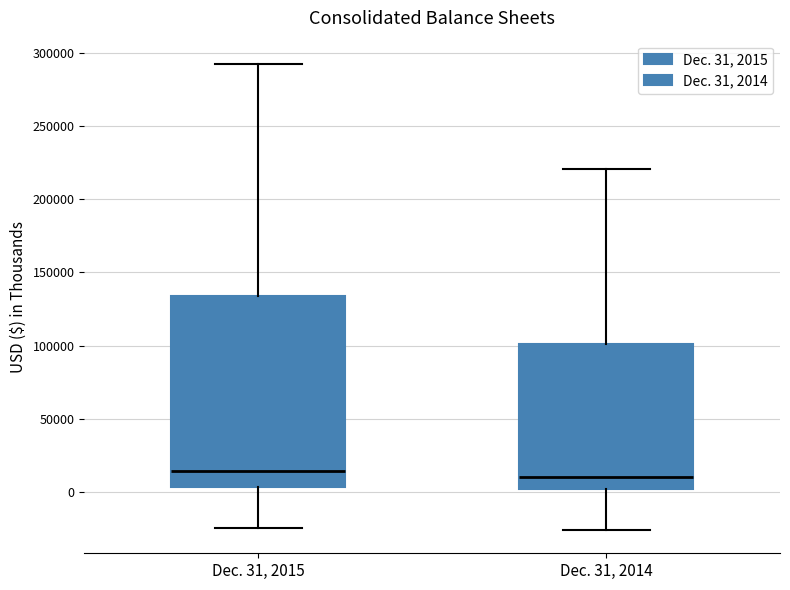

Reading left to right, transcribe this box plot: for each box, give where its median line is, the range the box spans, and where its two whiskers end, as read against the y-axis. The values are not printed on the chart, so give them approximately, as read against the axis.

Dec. 31, 2015: median 15000, box 5000 to 135000, whiskers -25000 to 295000
Dec. 31, 2014: median 10000, box 0 to 100000, whiskers -25000 to 220000